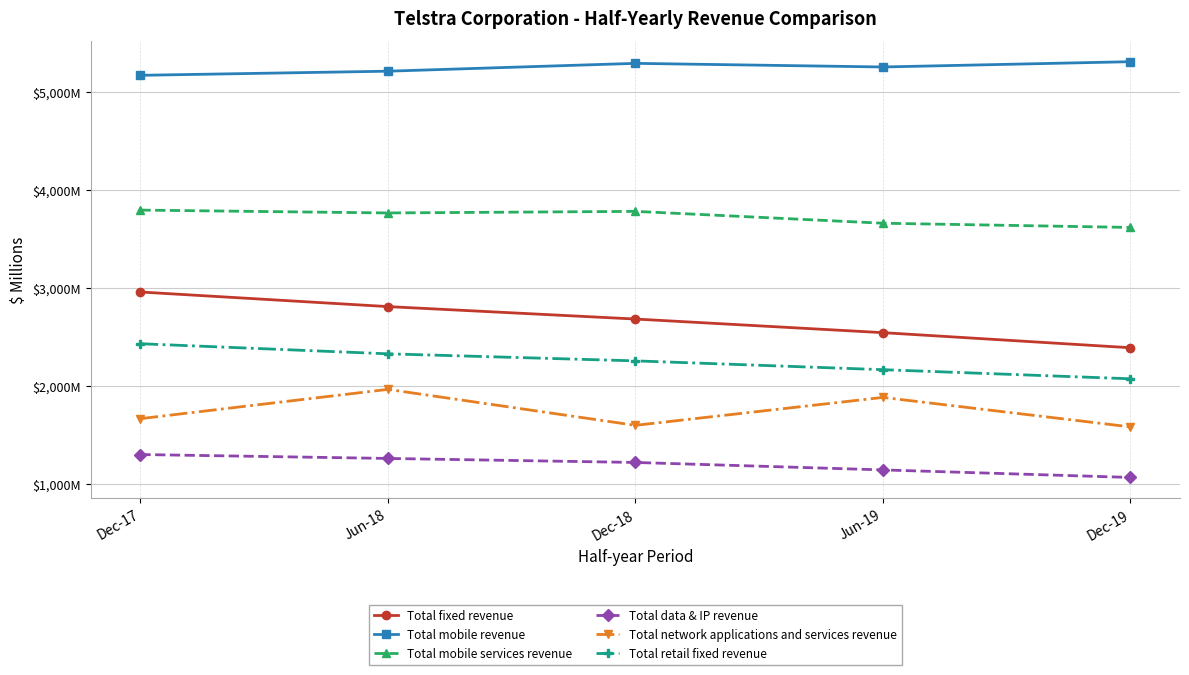

What is the sum of the Total retail fixed revenue values at Dec-17 and Dec-18?

4683